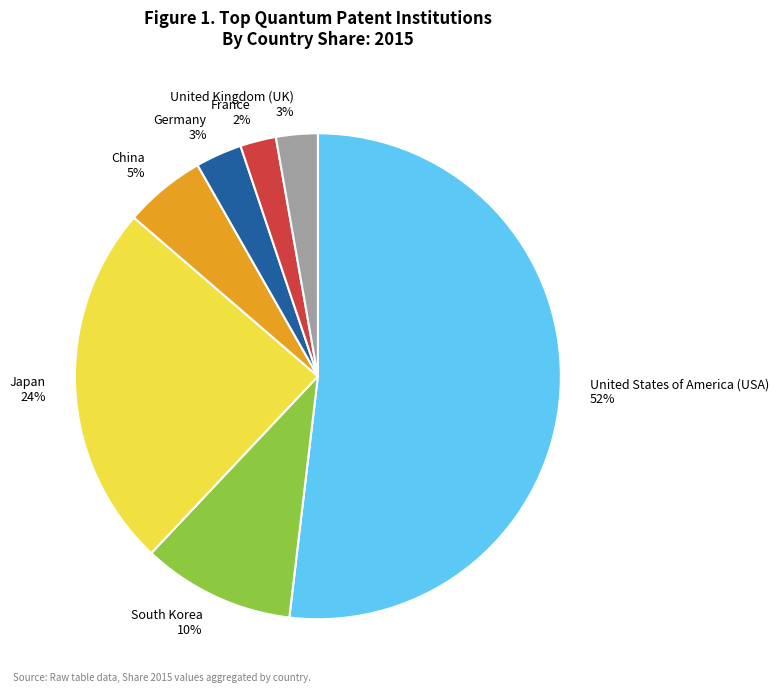

To the nearest percent, what is the average slice percentage?

14%